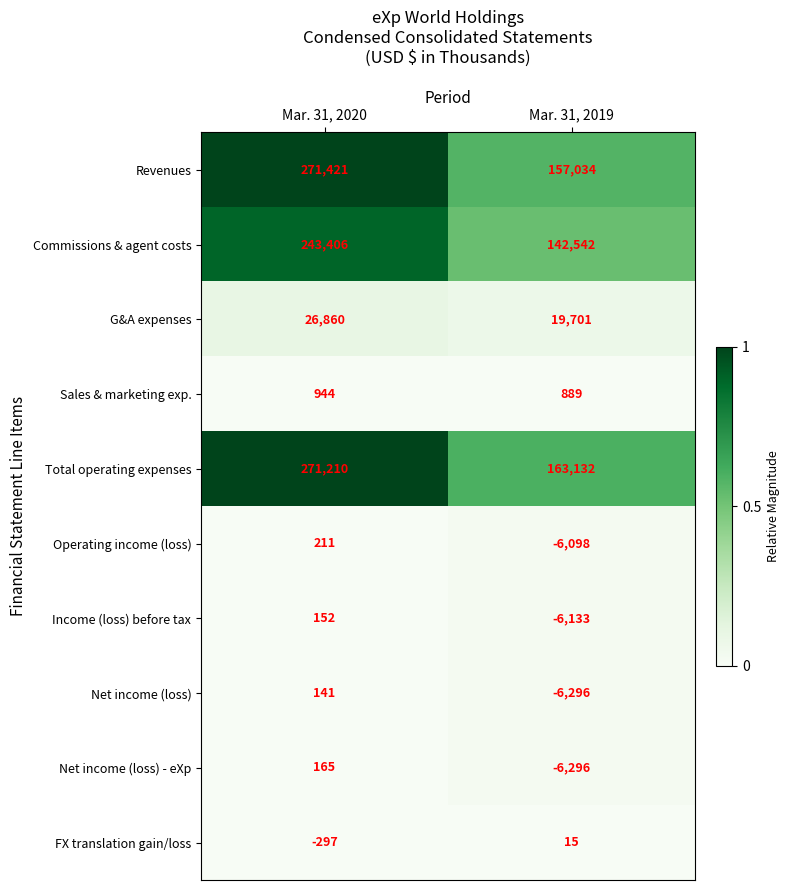

What is the sum of the G&A expenses values at Mar. 31, 2020 and Mar. 31, 2019?

46561